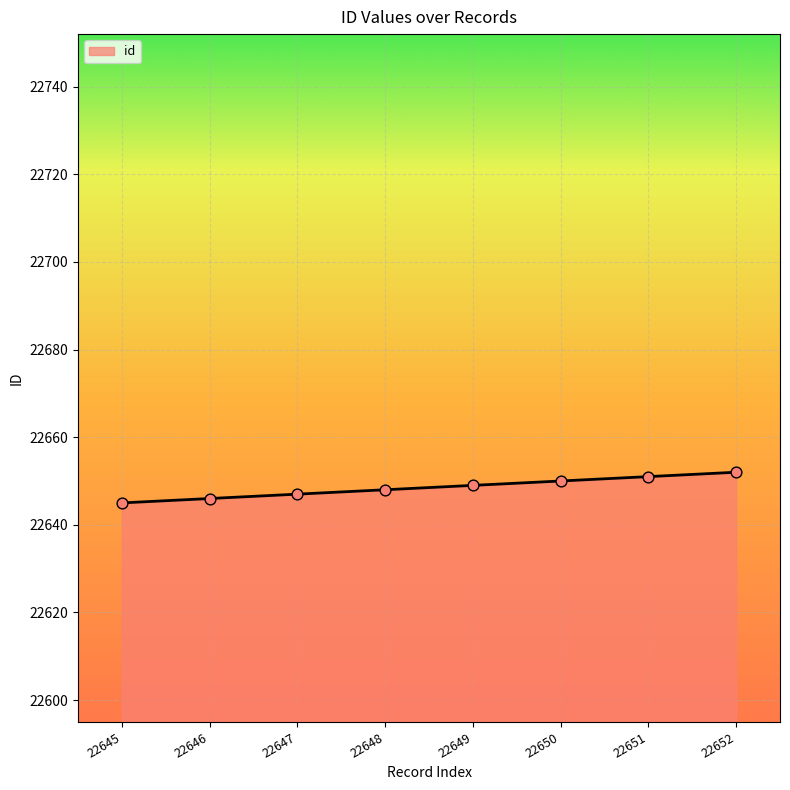

What is the change in value from 22647 to 22648?

+1